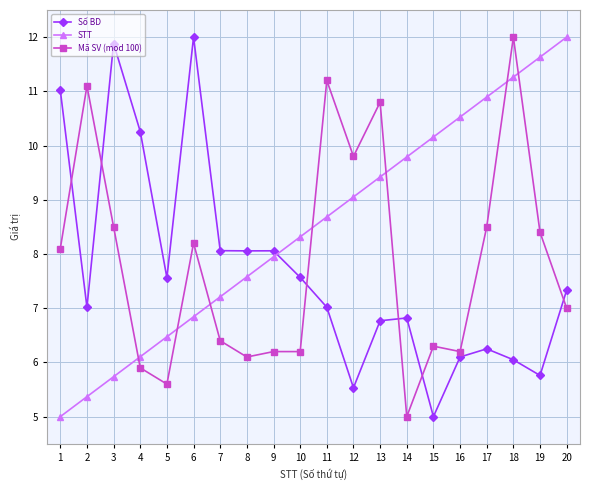

How many data points in STT are less than 8?

9